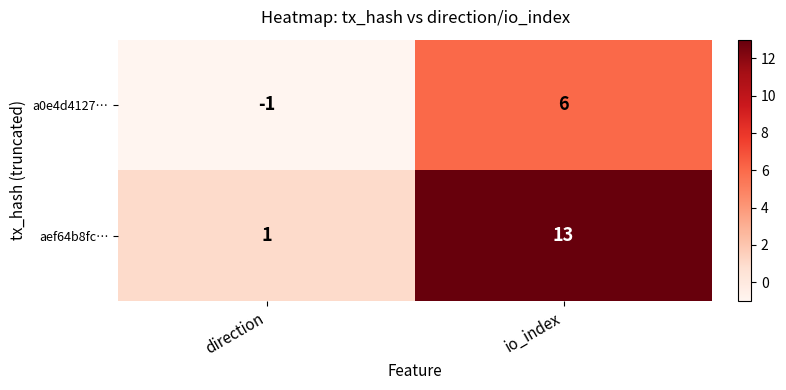

Rank the series by their maximum value, from highest to lowest.

aef64b8fc…, a0e4d4127…